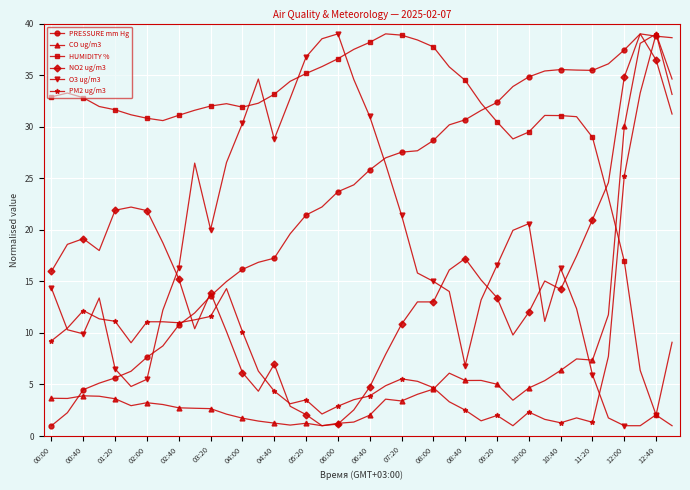

What is the value of the PM2 ug/m3 point at the 29th from the left?

2.0